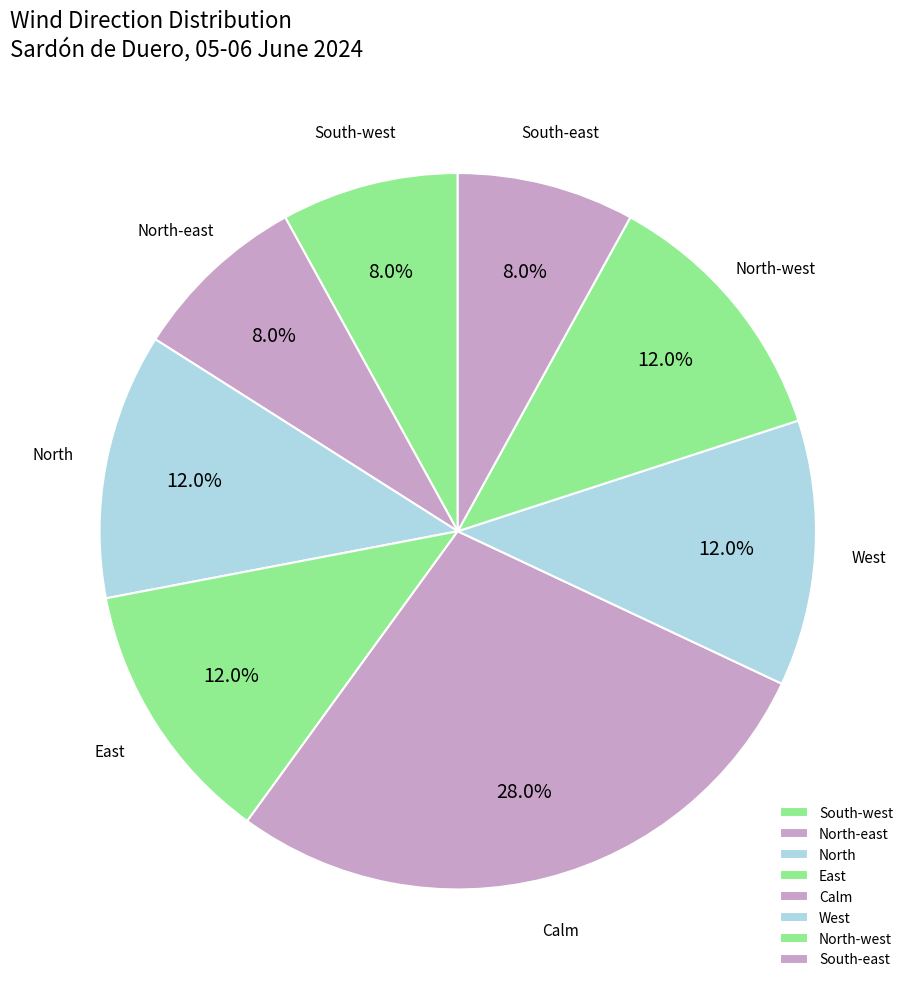

To the nearest percent, what is the average slice percentage?

12%